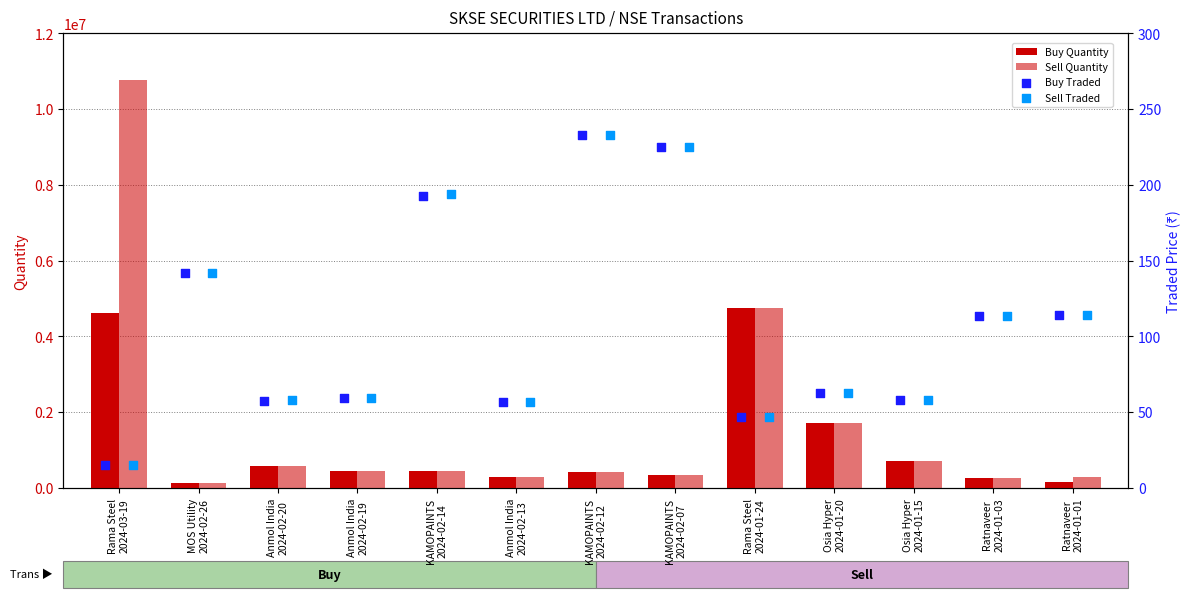

Which series has the widest spread of Y values?

Sell Quantity